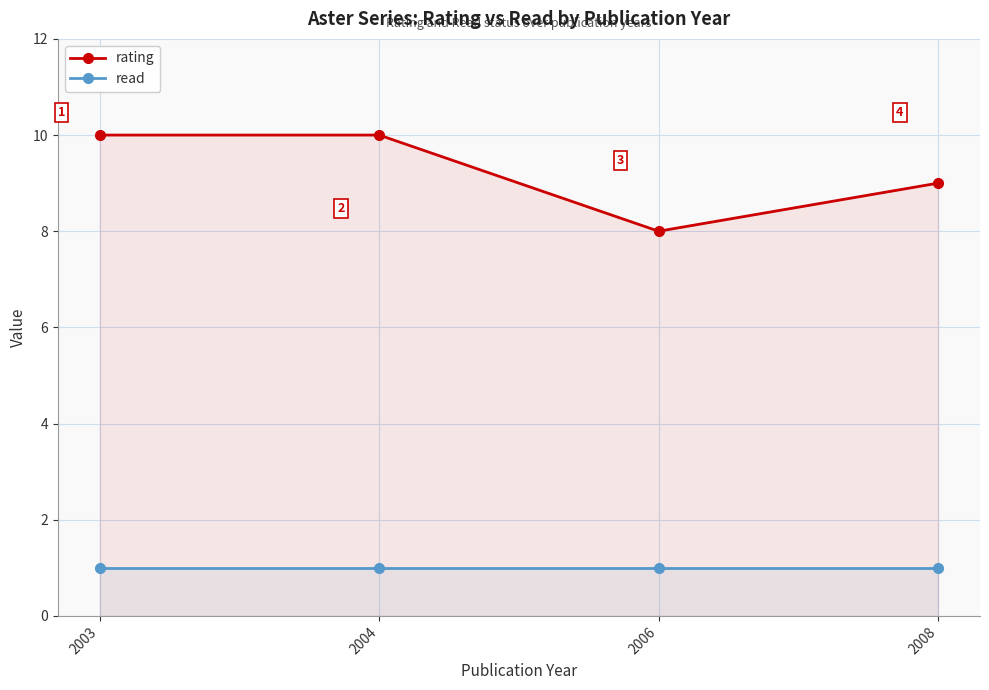

Which has a higher value, 2008 or 2004?

2004